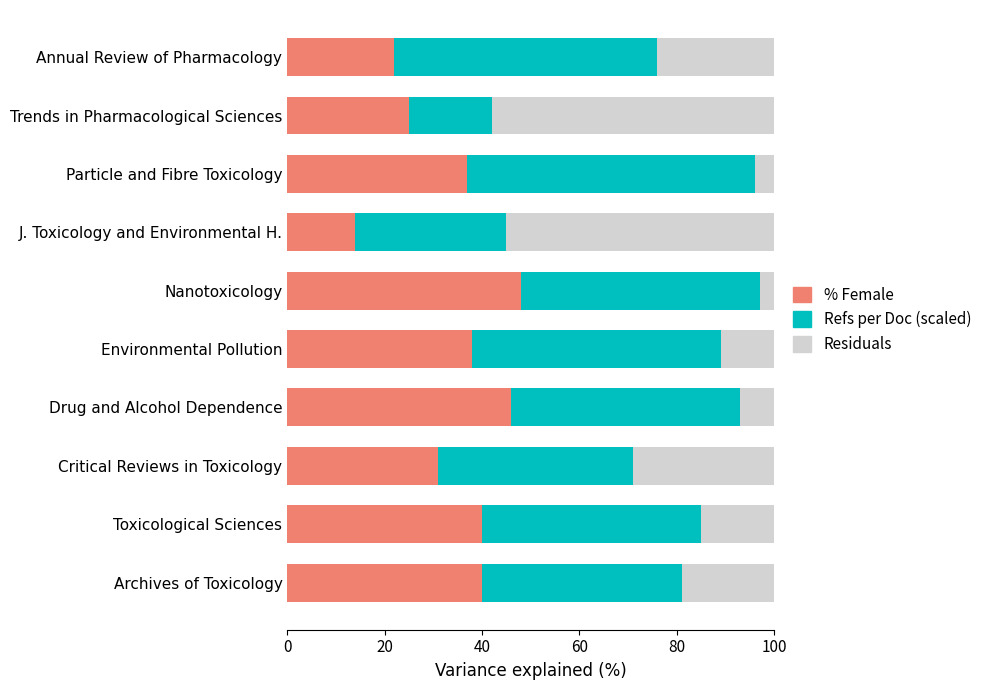

Which category has the lowest value in the % Female series?

J. Toxicology and Environmental H.